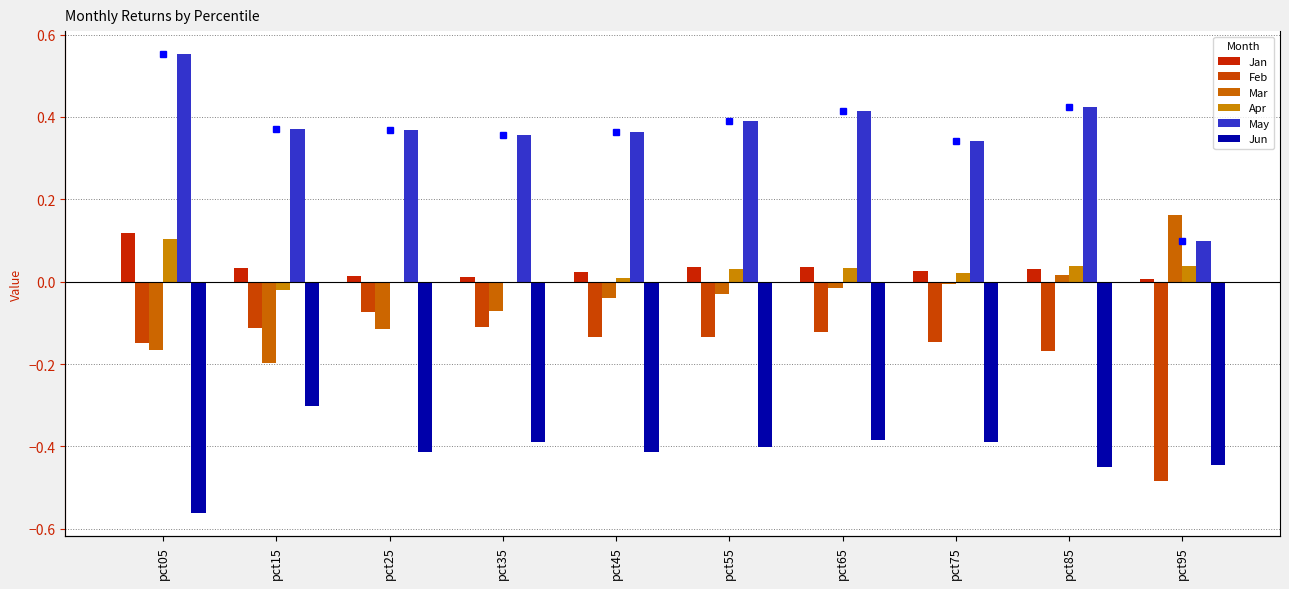

True or false: Feb has a value of -0.1 at pct65.

True